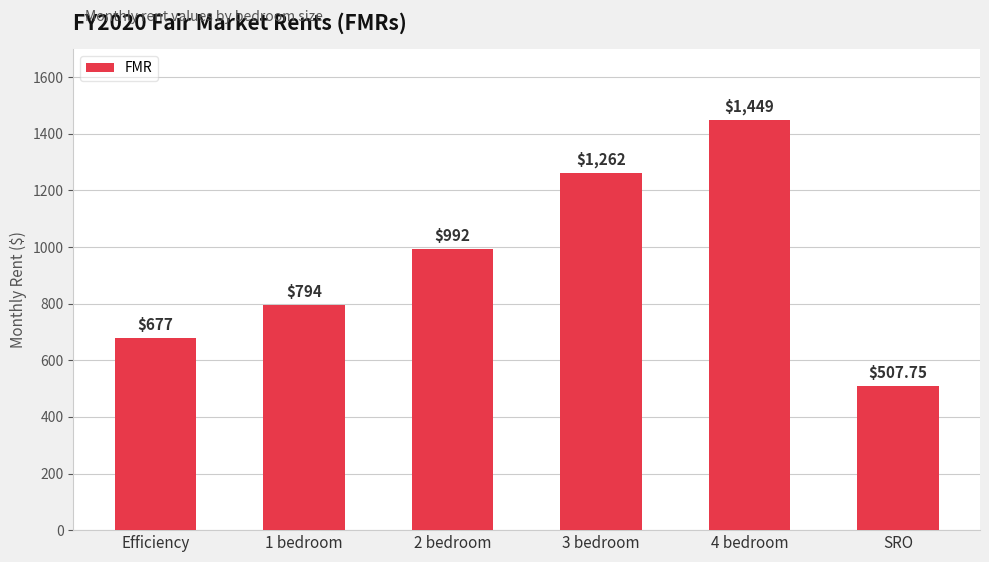

List the labels in order of value, smallest first.

SRO, Efficiency, 1 bedroom, 2 bedroom, 3 bedroom, 4 bedroom